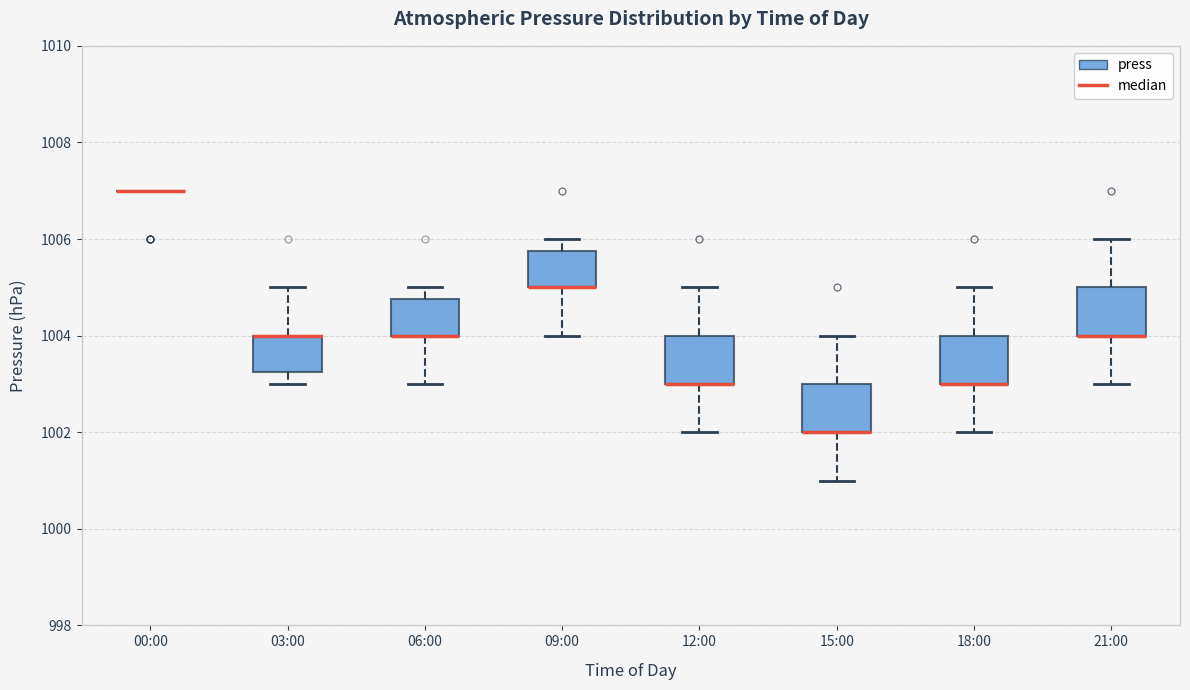

Reading left to right, transcribe this box plot: for each box, give where its median line is, the range the box spans, and where its two whiskers end, as read against the y-axis. The values are not printed on the chart, so give them approximately, as read against the axis.

00:00: box collapsed to a line at 1007.0, whiskers 1007.0 to 1007.0
03:00: median 1004.0 (drawn on the box's upper edge), box 1003.2 to 1004.0, whiskers 1003.0 to 1005.0
06:00: median 1004.0 (drawn on the box's lower edge), box 1004.0 to 1004.8, whiskers 1003.0 to 1005.0
09:00: median 1005.0 (drawn on the box's lower edge), box 1005.0 to 1005.8, whiskers 1004.0 to 1006.0
12:00: median 1003.0 (drawn on the box's lower edge), box 1003.0 to 1004.0, whiskers 1002.0 to 1005.0
15:00: median 1002.0 (drawn on the box's lower edge), box 1002.0 to 1003.0, whiskers 1001.0 to 1004.0
18:00: median 1003.0 (drawn on the box's lower edge), box 1003.0 to 1004.0, whiskers 1002.0 to 1005.0
21:00: median 1004.0 (drawn on the box's lower edge), box 1004.0 to 1005.0, whiskers 1003.0 to 1006.0